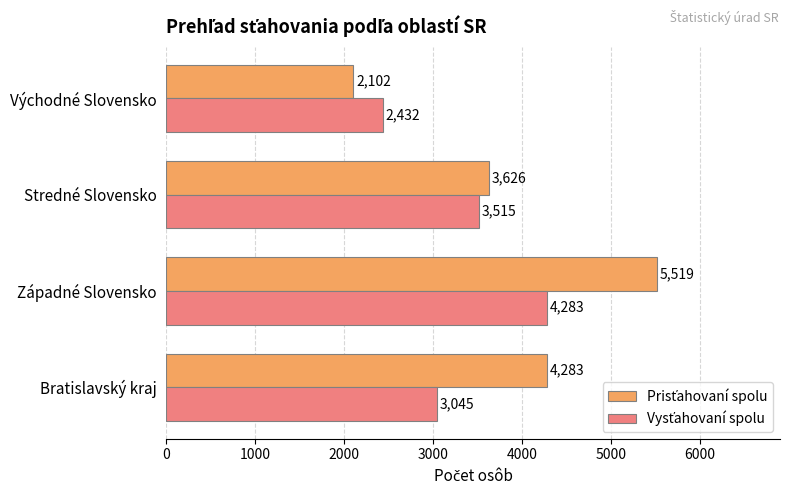

What is the minimum value shown in the chart?

2102